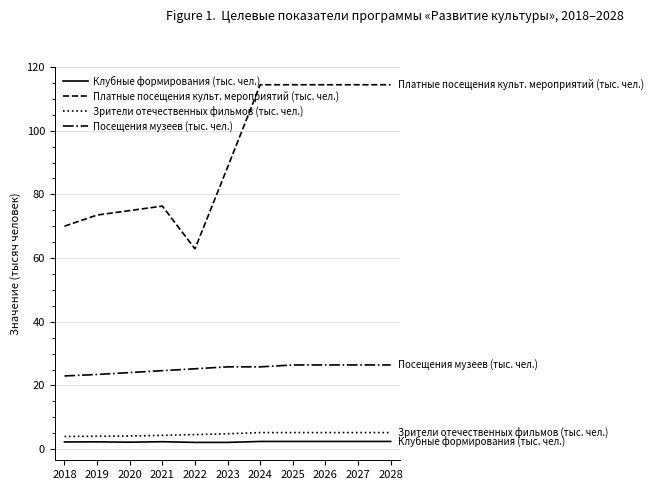

What is the lowest value of the Посещения музеев (тыс. чел.) series?

23.0